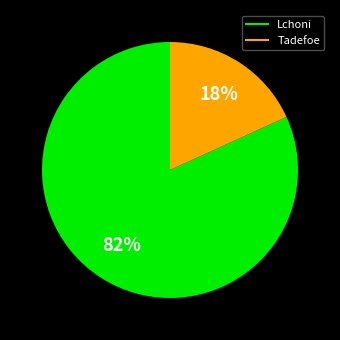

The Lchoni slice represents 82% of the pie. True or false?

True